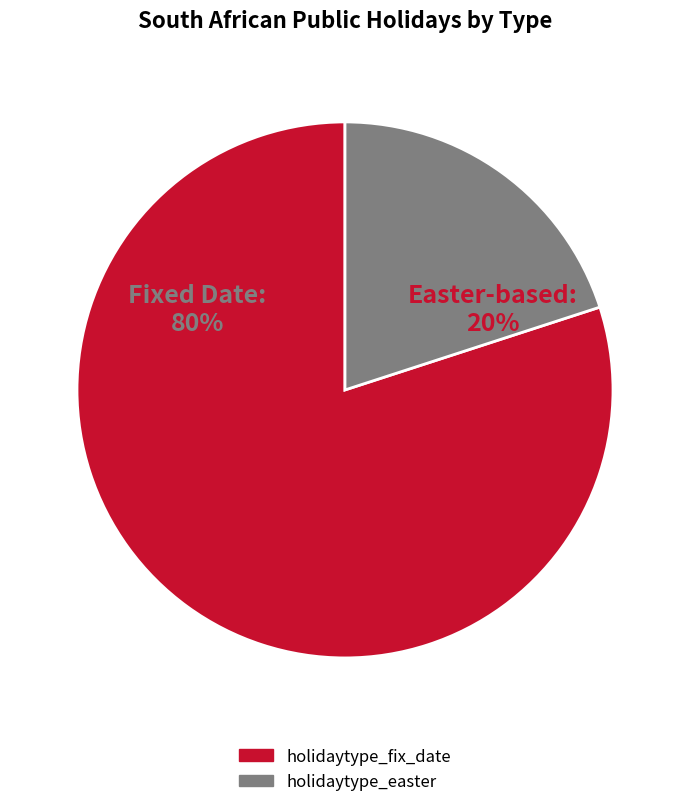

To the nearest percent, what portion does holidaytype_fix_date represent?

80%